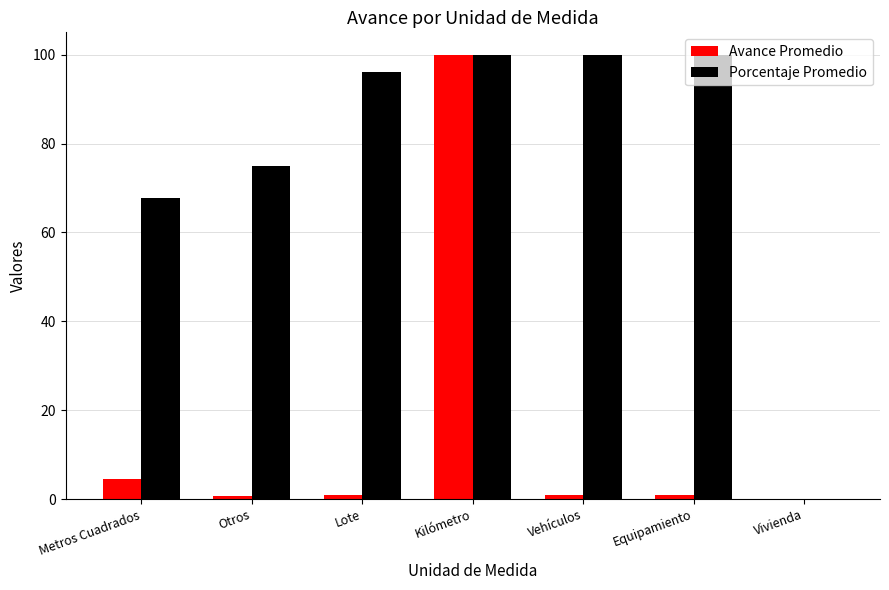

The Avance Promedio series shows -51.3 at Vivienda. True or false?

False